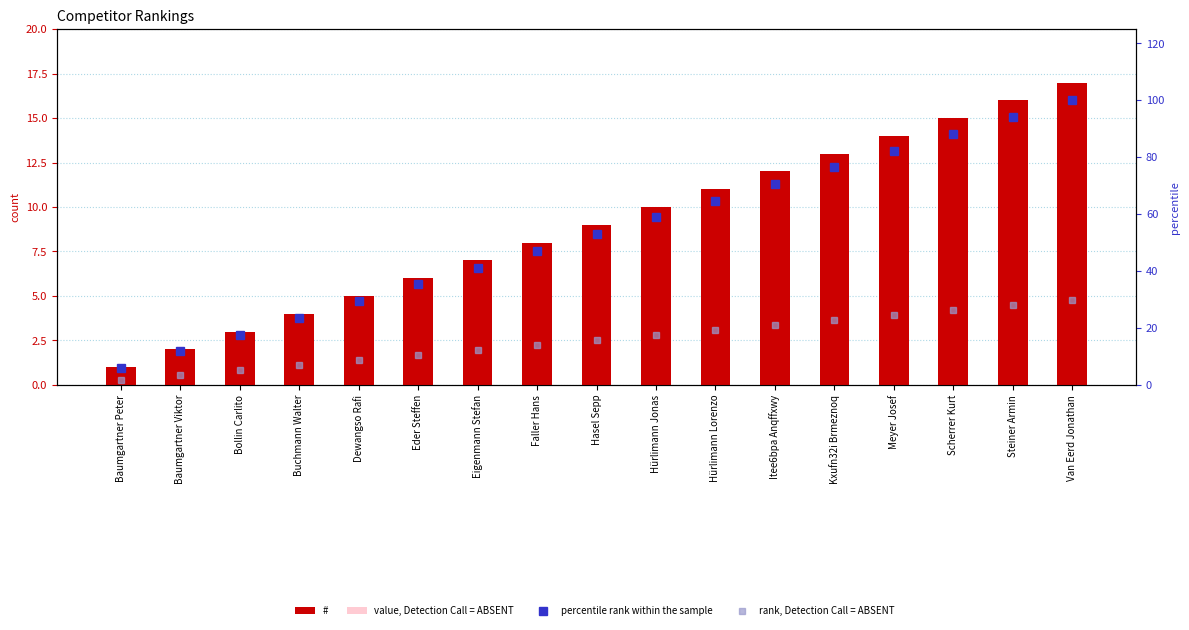

What are all the series names shown in the legend?

#, value, Detection Call = ABSENT, percentile rank within the sample, rank, Detection Call = ABSENT